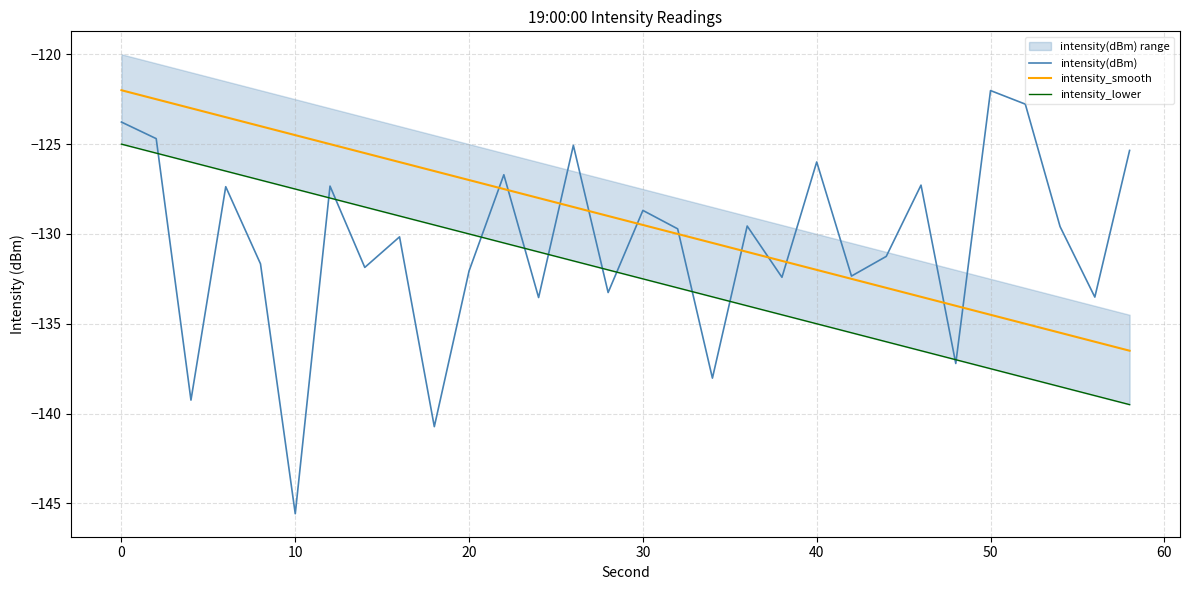

True or false: intensity_lower and intensity_smooth intersect in this chart.

False